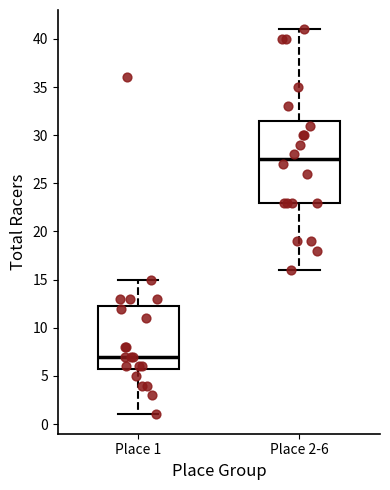

Where is the upper edge of the box for Place 2-6 on the y-axis? The values are not printed on the chart, so give them approximately, as read against the axis.

31.5